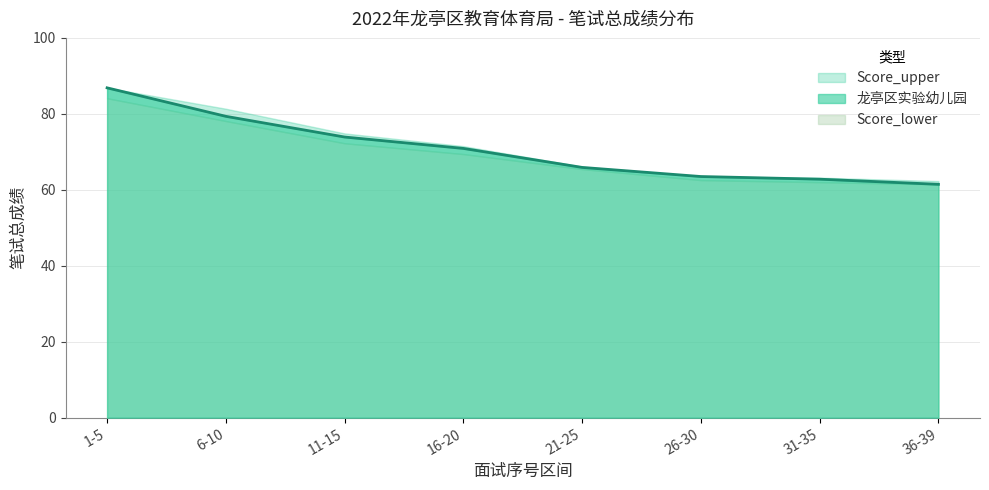

What is the total value across all series at 1-5?

257.8